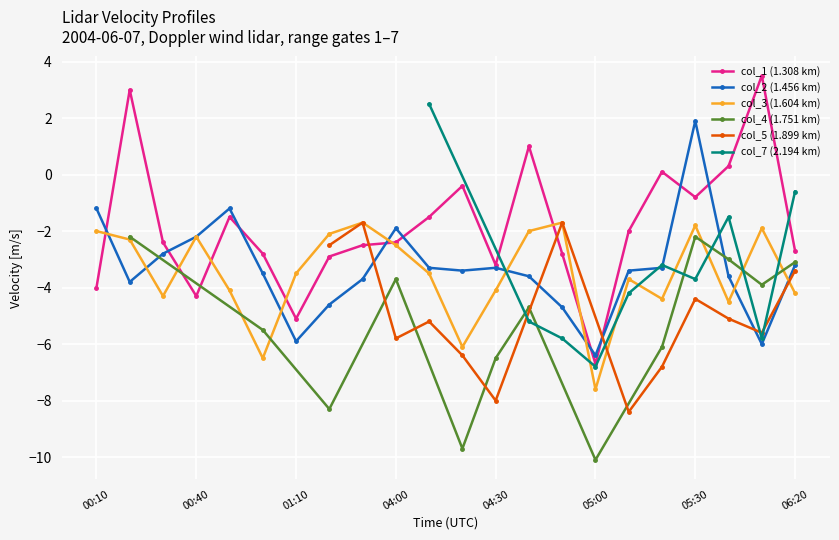

True or false: col_1 has more than 2 points higher than both neighbors.

True